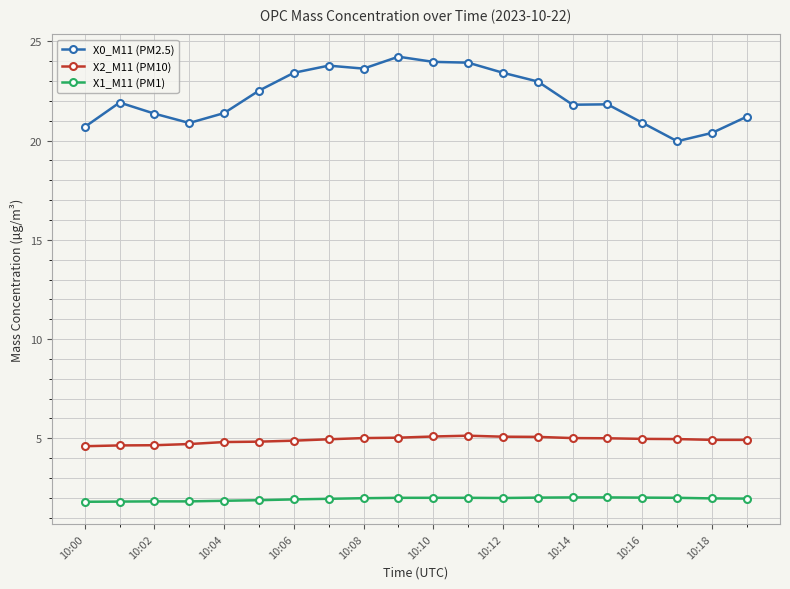

True or false: X0_M11 (PM2.5) and X1_M11 (PM1) intersect in this chart.

False